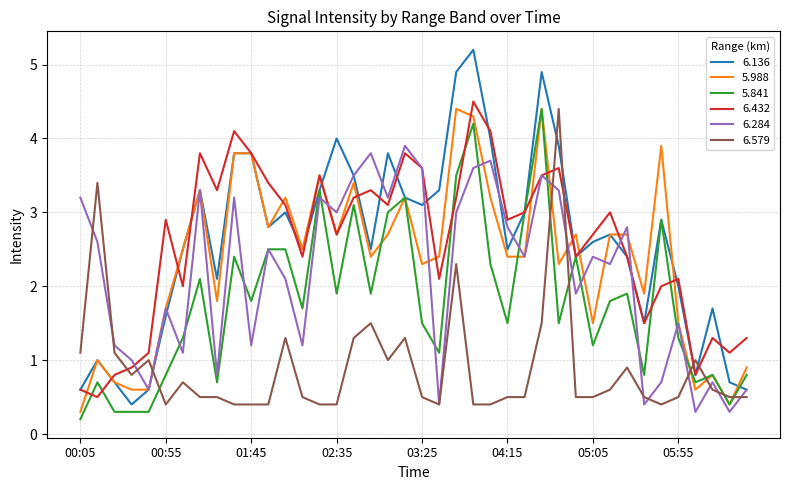

What is the greatest value displayed?

5.2